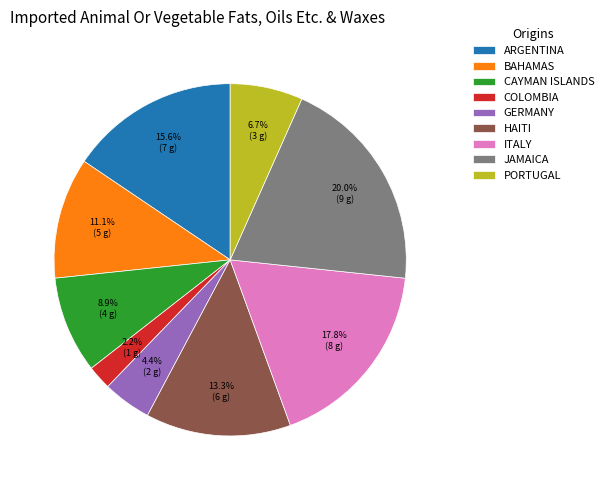

Between COLOMBIA and GERMANY, which is larger?

GERMANY